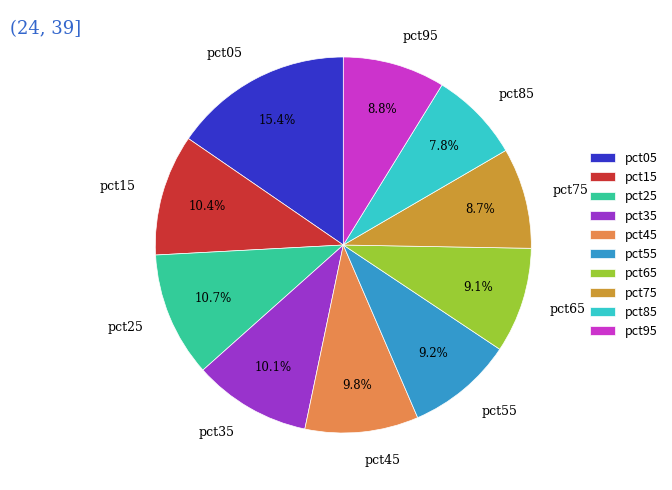

True or false: pct45 accounts for 1% of the total.

False